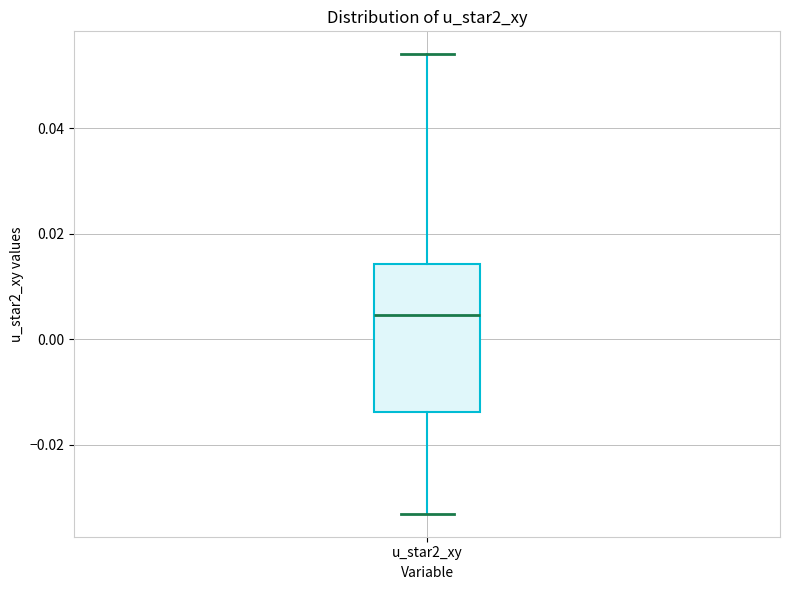

Transcribe this box plot: give where the median line is, the range the box spans, and where the two whiskers end, as read against the y-axis. The values are not printed on the chart, so give them approximately, as read against the axis.

median 0.004, box -0.014 to 0.014, whiskers -0.034 to 0.054